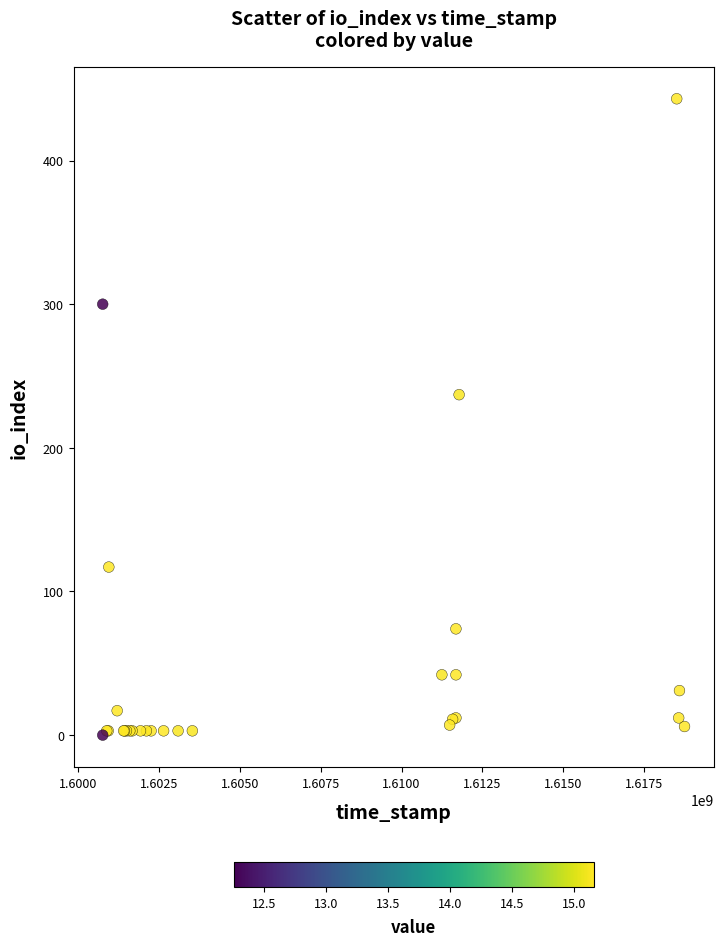

What Y value in the scatter plot is closest to 221?

237